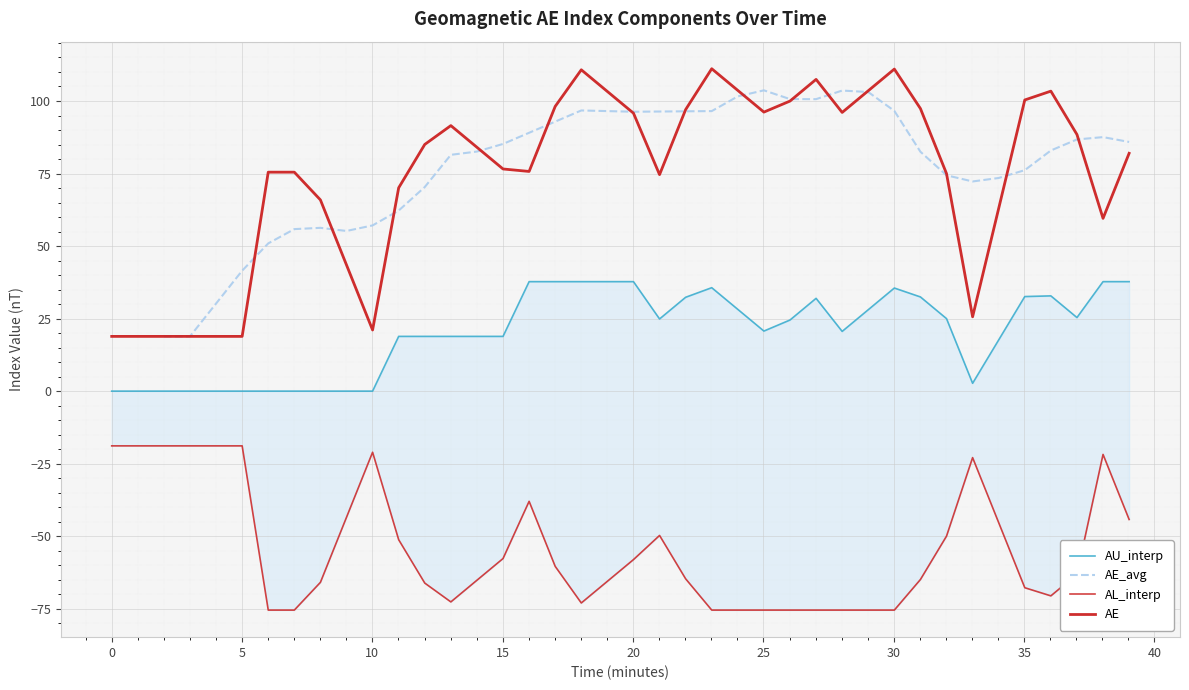

Which series has the largest total across all categories?

AE